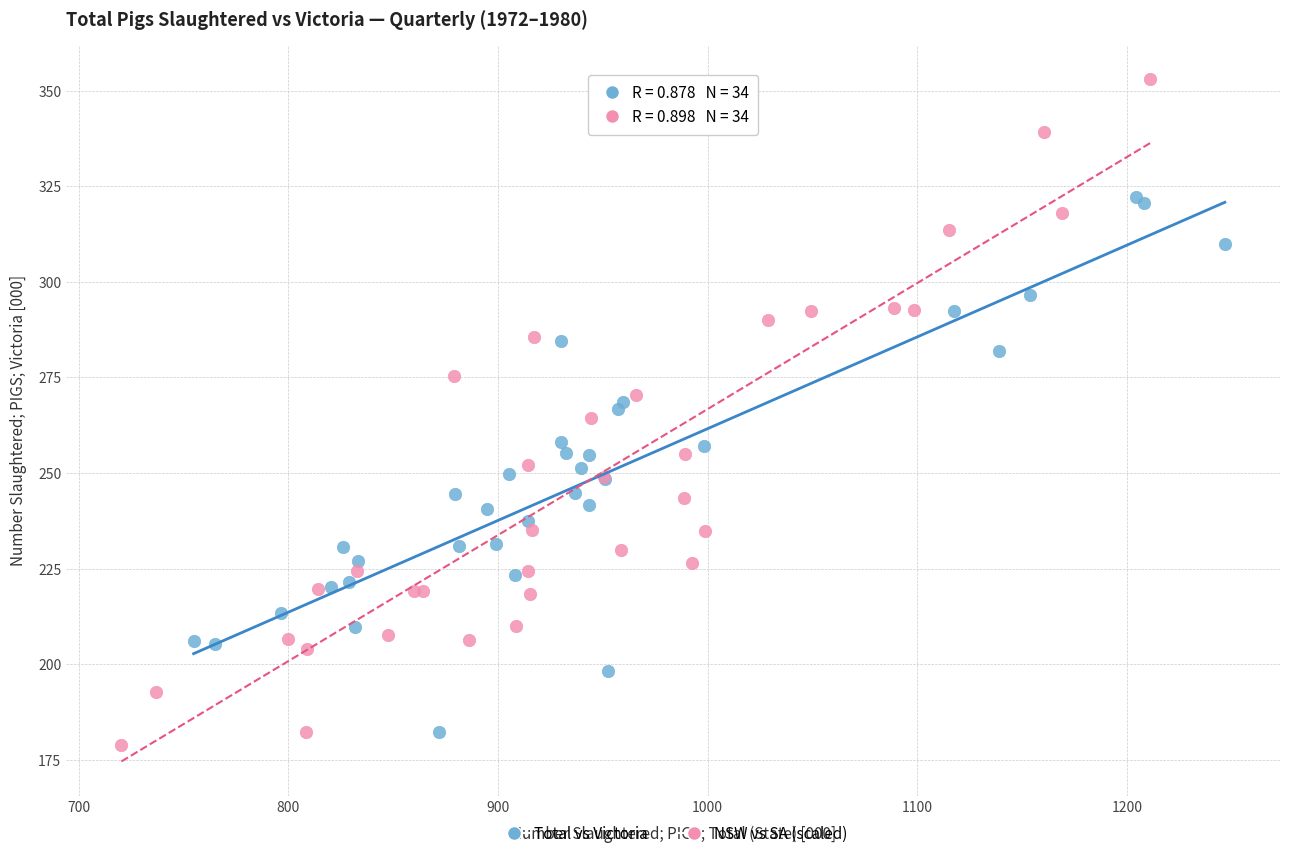

Which series reaches the maximum Y coordinate?

NSW vs SA (scaled)